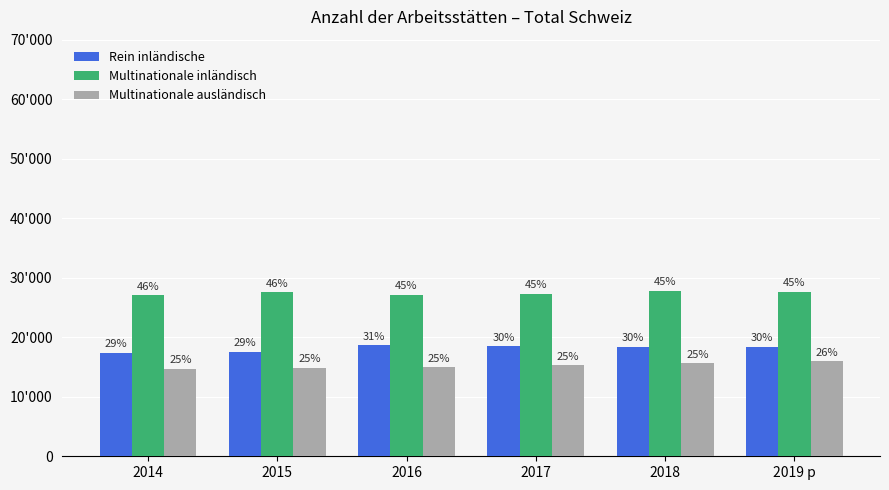

What are all the series names shown in the legend?

Rein inländische, Multinationale inländisch, Multinationale ausländisch